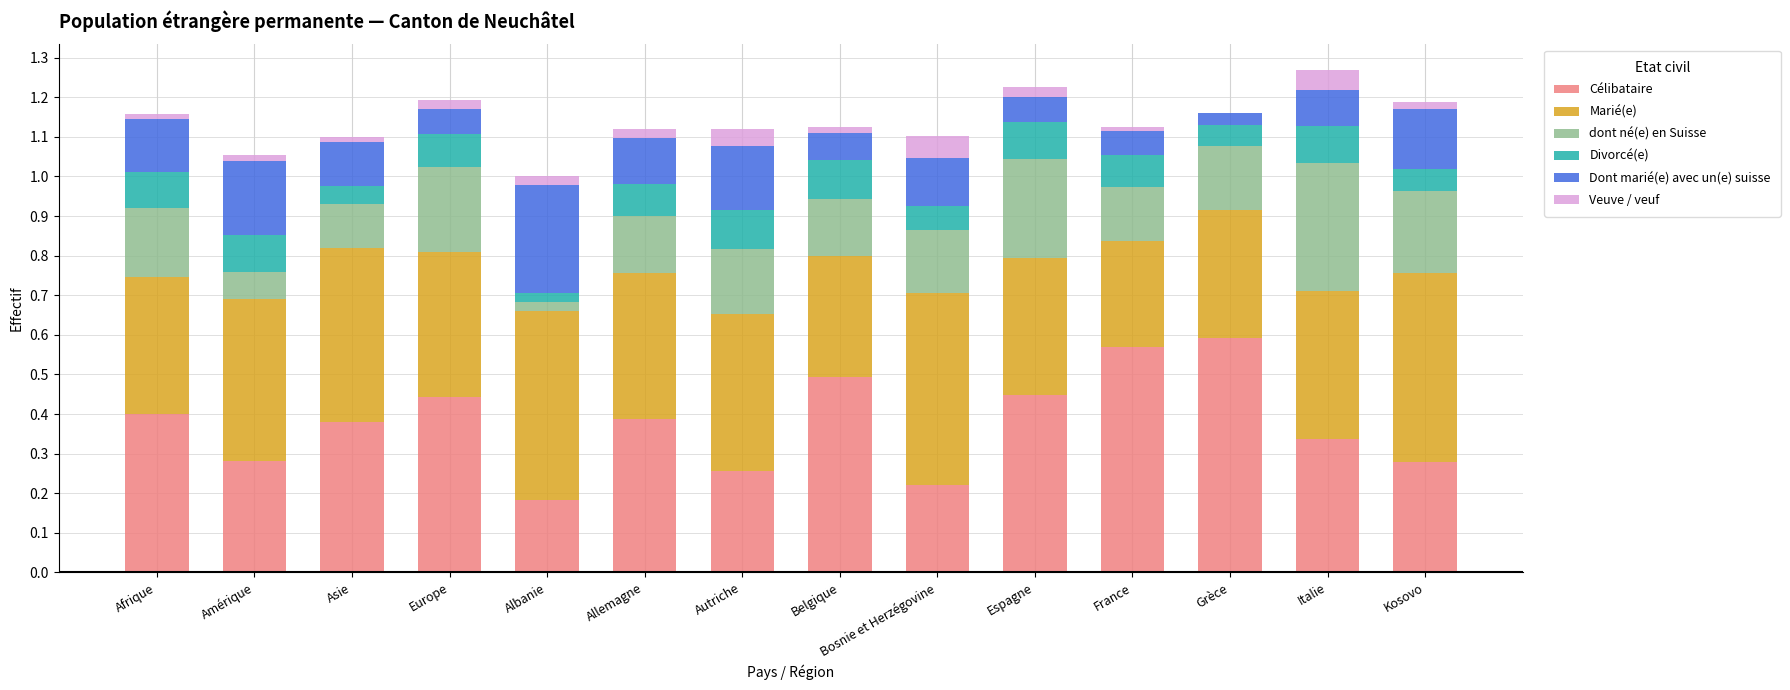

What is the total value across all series at Grèce?

1.2